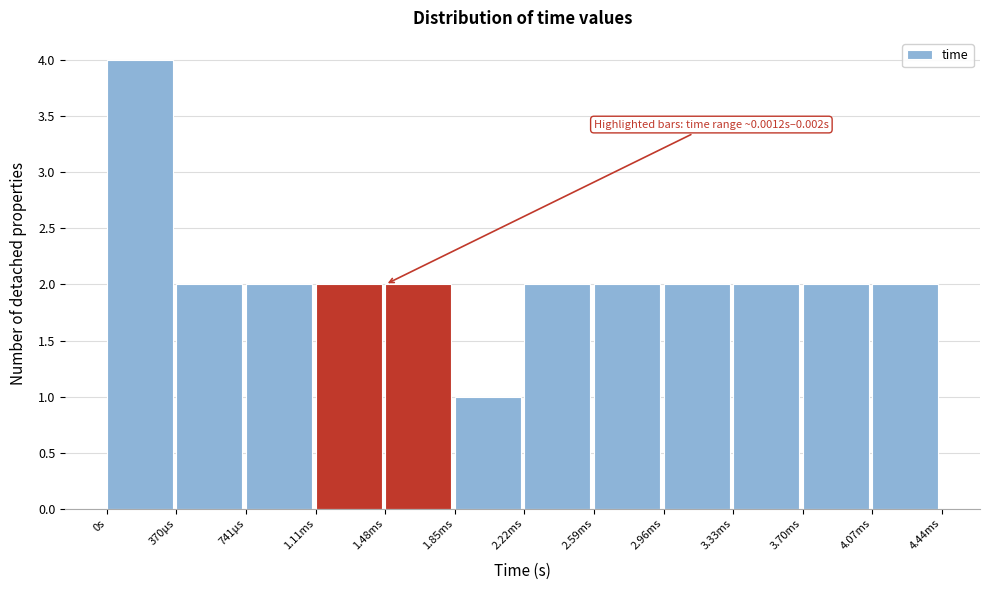

Reading left to right, extract all data points from this chart.

0s=4	370µs=2	741µs=2	1.11ms=2	1.48ms=2	1.85ms=1	2.22ms=2	2.59ms=2	2.96ms=2	3.33ms=2	3.70ms=2	4.07ms=2